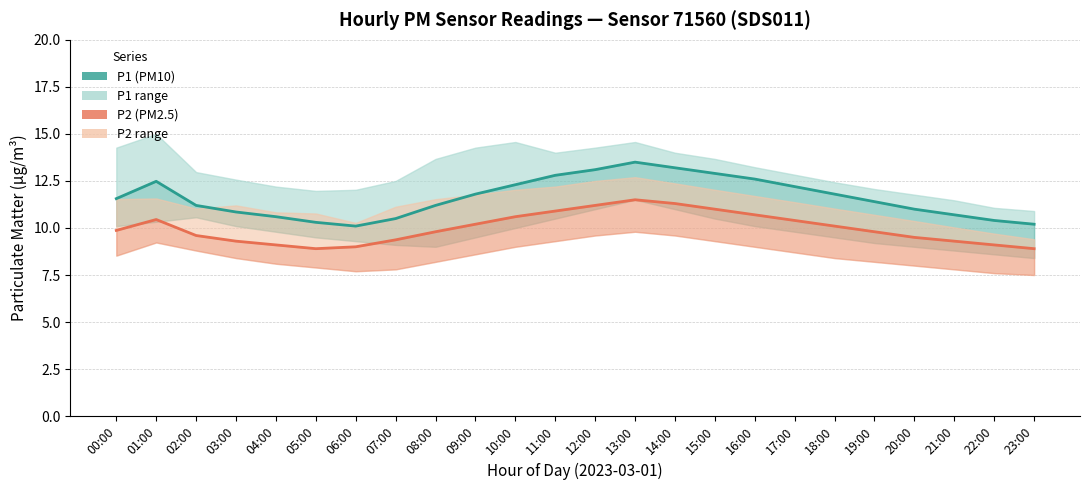

Which category has the lowest value in the P2 series?

05:00